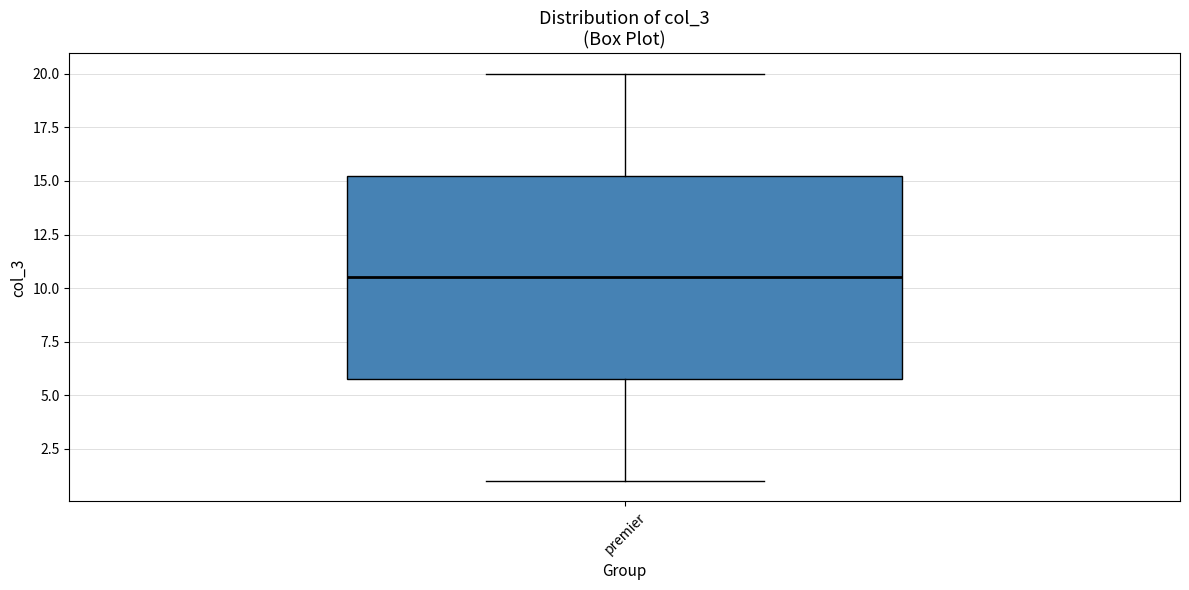

Transcribe this box plot: give where the median line is, the range the box spans, and where the two whiskers end, as read against the y-axis. The values are not printed on the chart, so give them approximately, as read against the axis.

median 10.5, box 6.0 to 15.5, whiskers 1.0 to 20.0